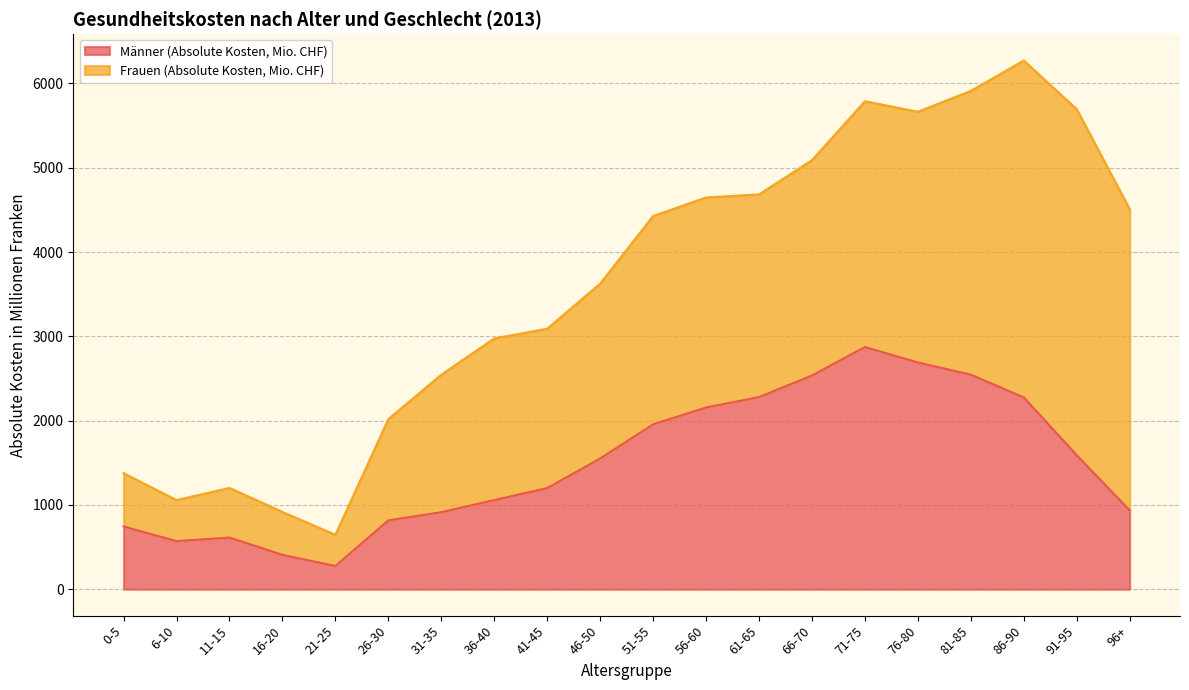

How many values exceed 1550?

10